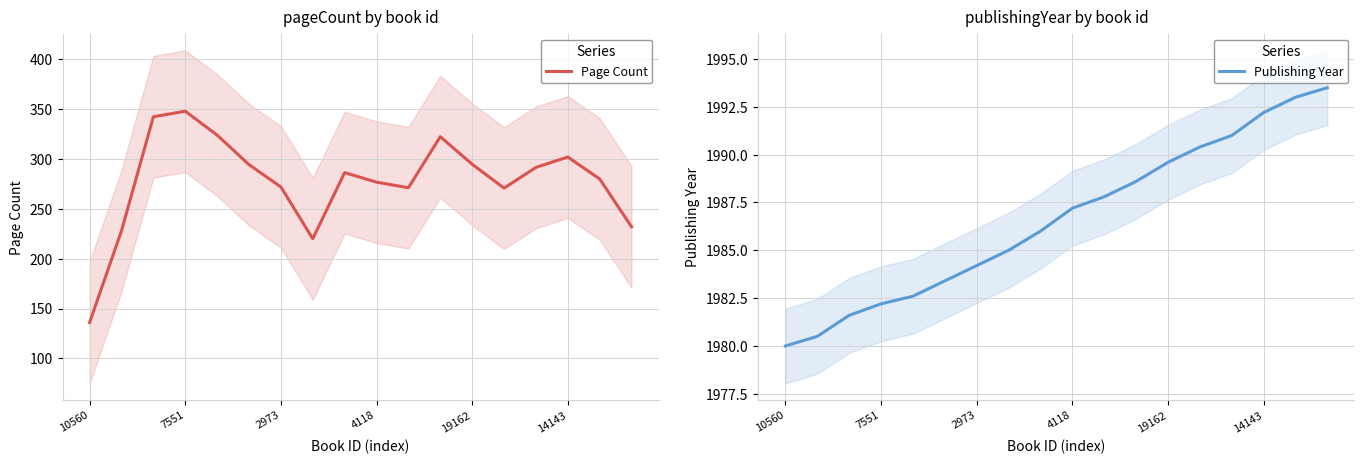

What is the total value across all series at 16?

2273.0